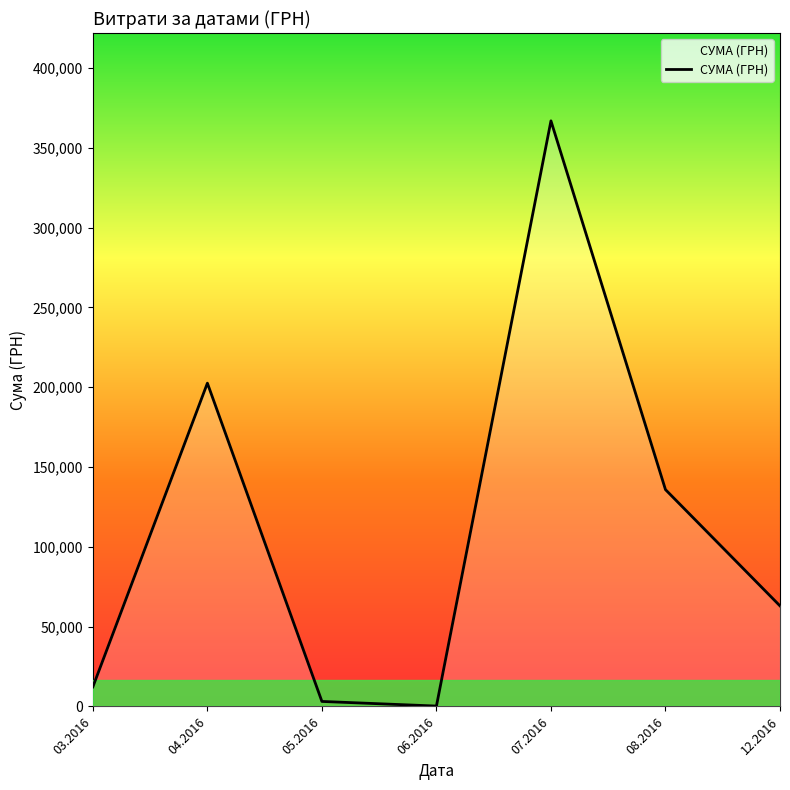

Where is the data nearest to the value 170032?

04.08.2016